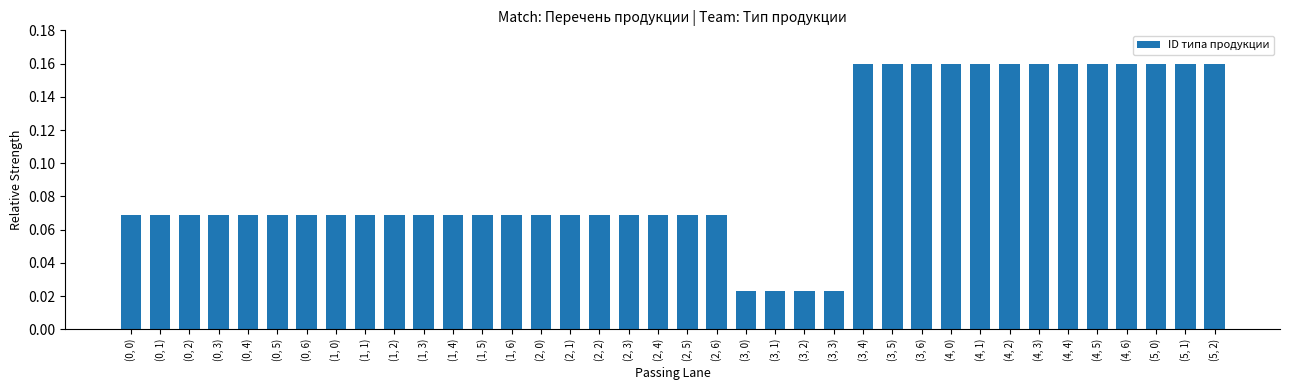

What position from the right is (4, 1)?

9